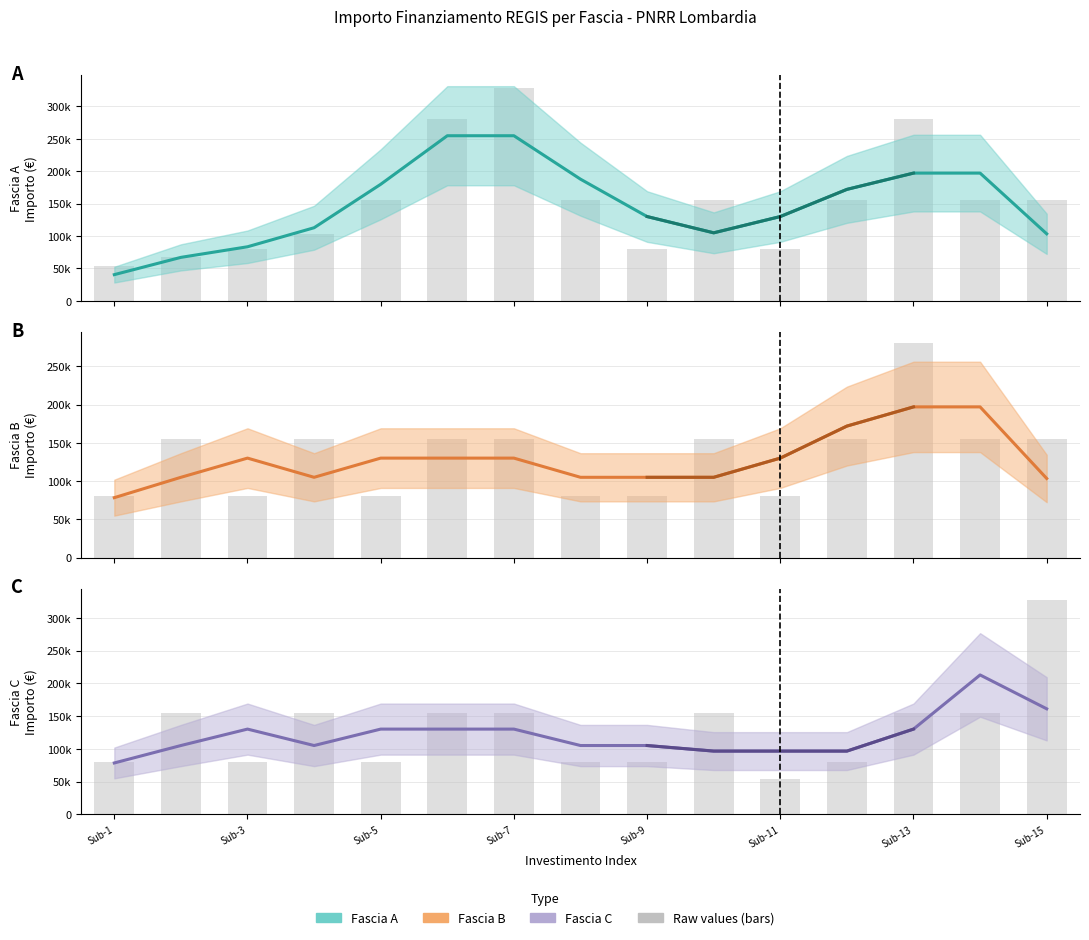

Is the value of Fascia C at 1.4 greater than the value of Fascia A at 1.4?

Yes